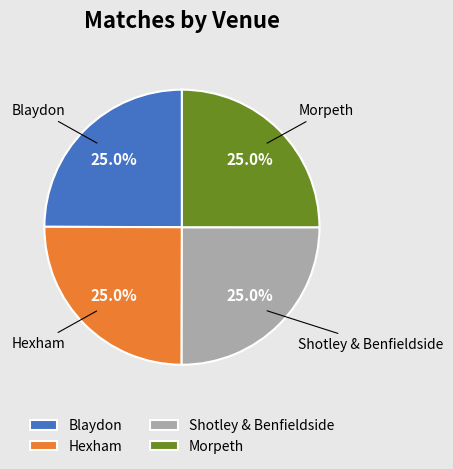

Combined, what portion of the pie is Shotley & Benfieldside and Morpeth?

50.0%